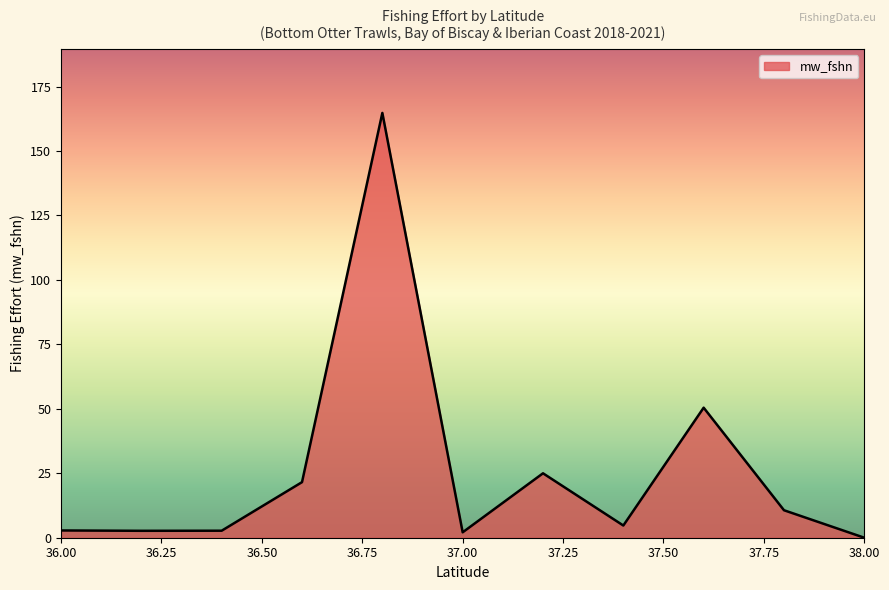

What is the maximum value shown in the chart?

164.8